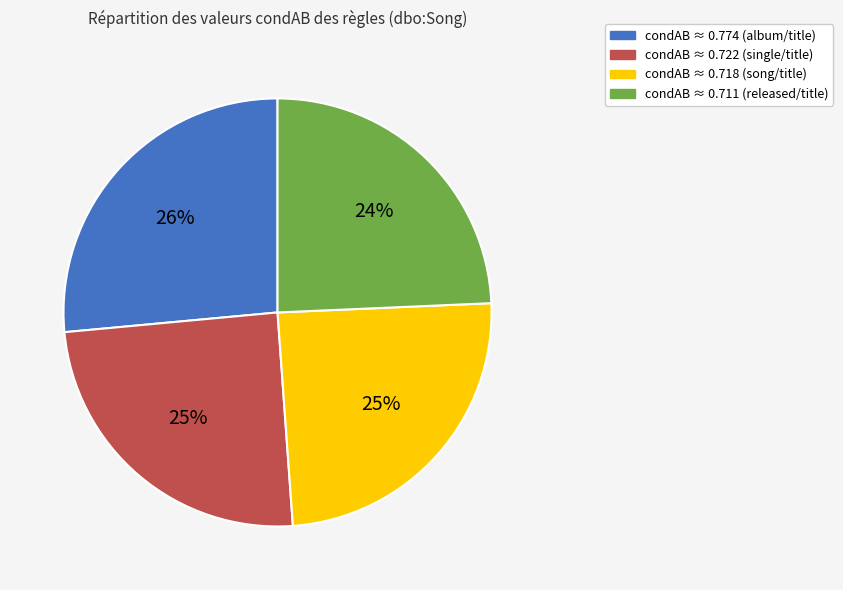

Is there any slice that represents more than half of the pie?

No